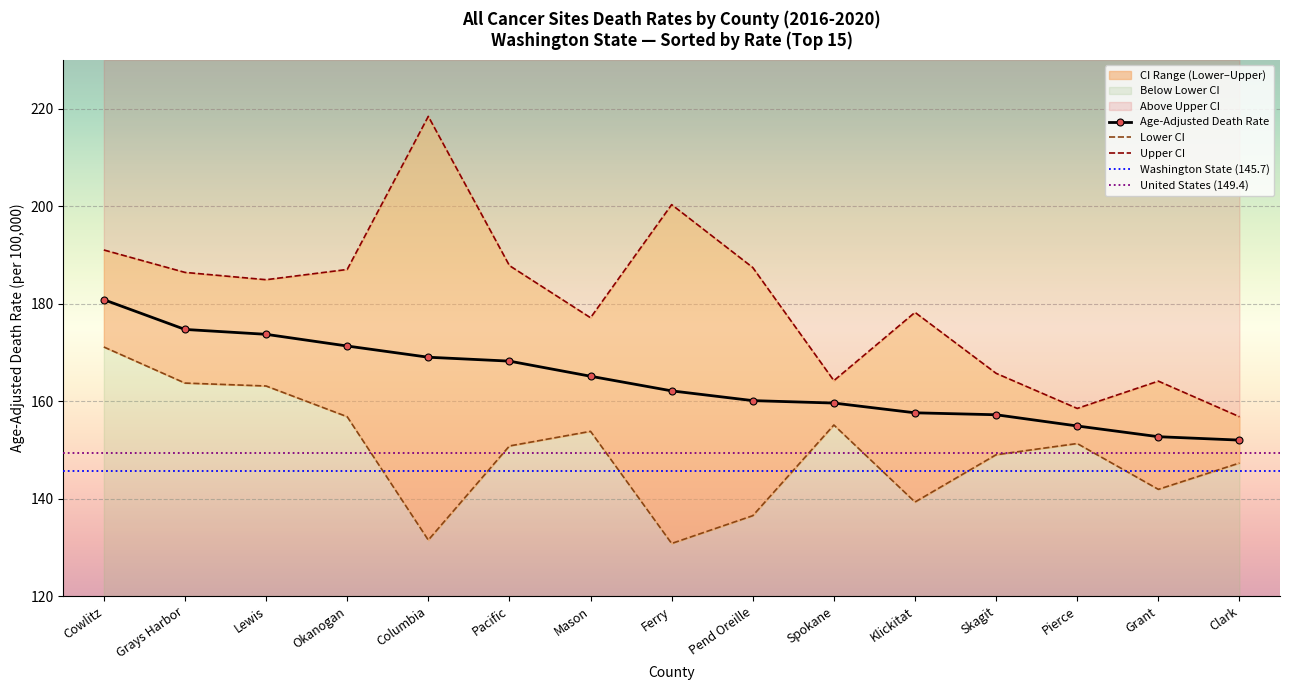

Between Skagit and Grays Harbor, which is larger?

Grays Harbor